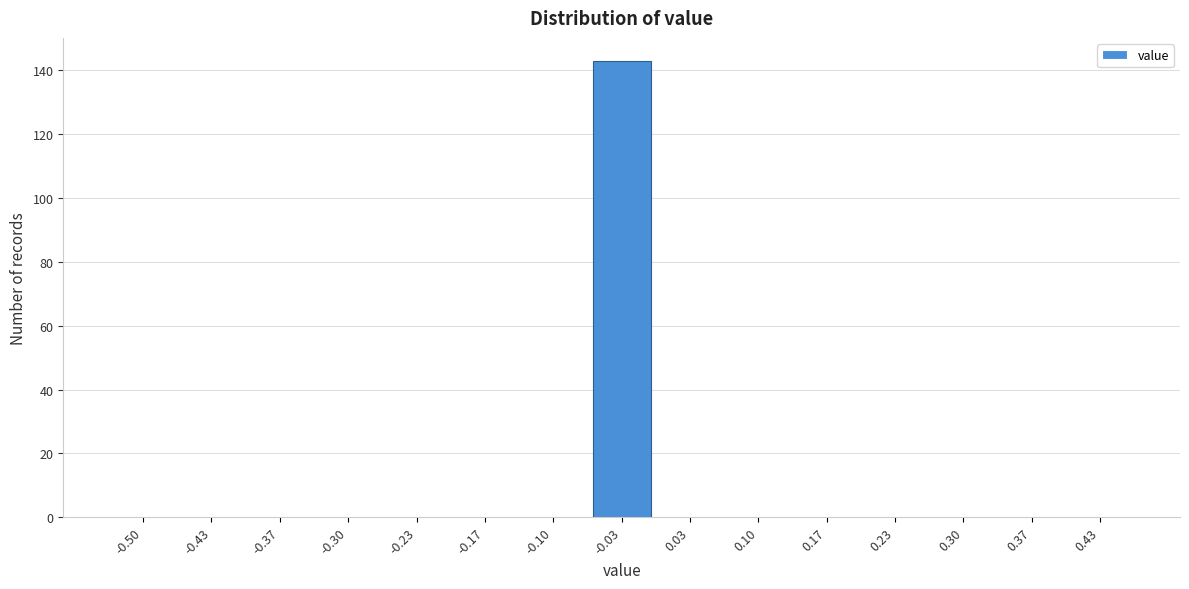

Reading left to right, extract all data points from this chart.

-0.50=0	-0.43=0	-0.37=0	-0.30=0	-0.23=0	-0.17=0	-0.10=0	-0.03=143	0.03=0	0.10=0	0.17=0	0.23=0	0.30=0	0.37=0	0.43=0